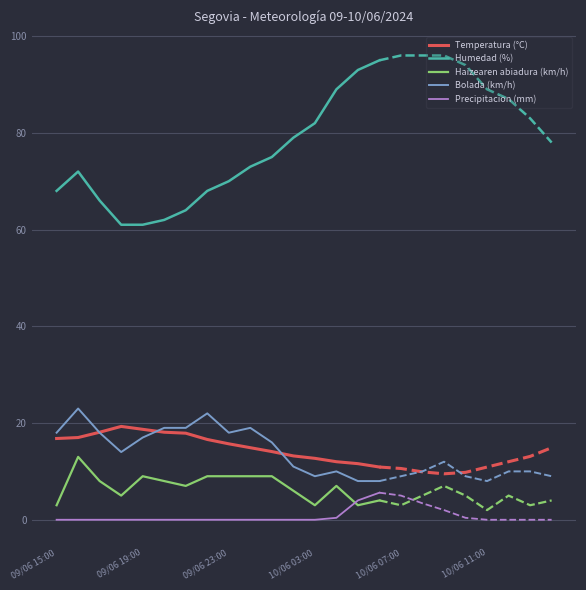

Which series has the largest total across all categories?

Humedad (%)